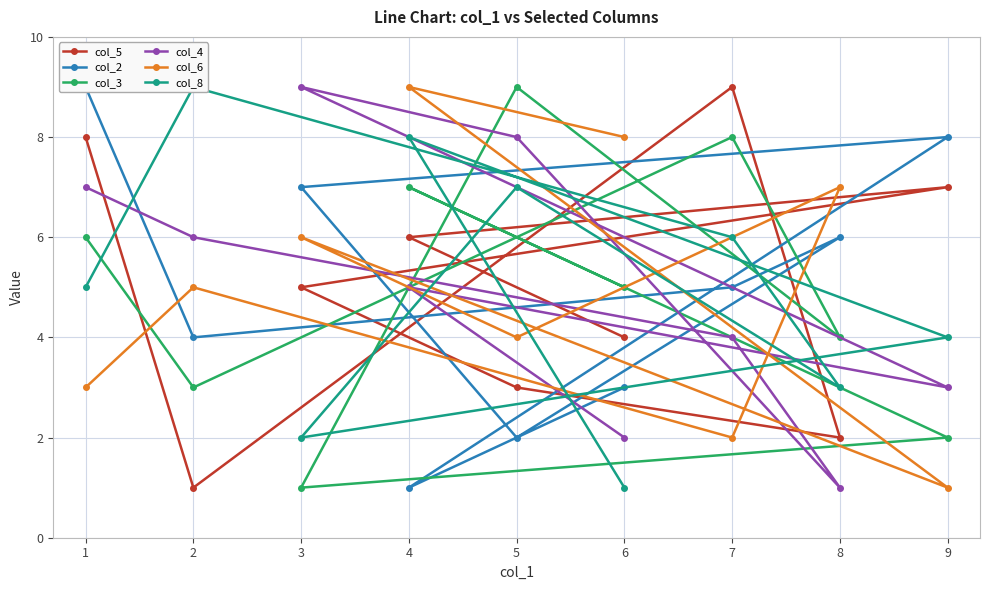

What are all the series names shown in the legend?

col_5, col_2, col_3, col_4, col_6, col_8